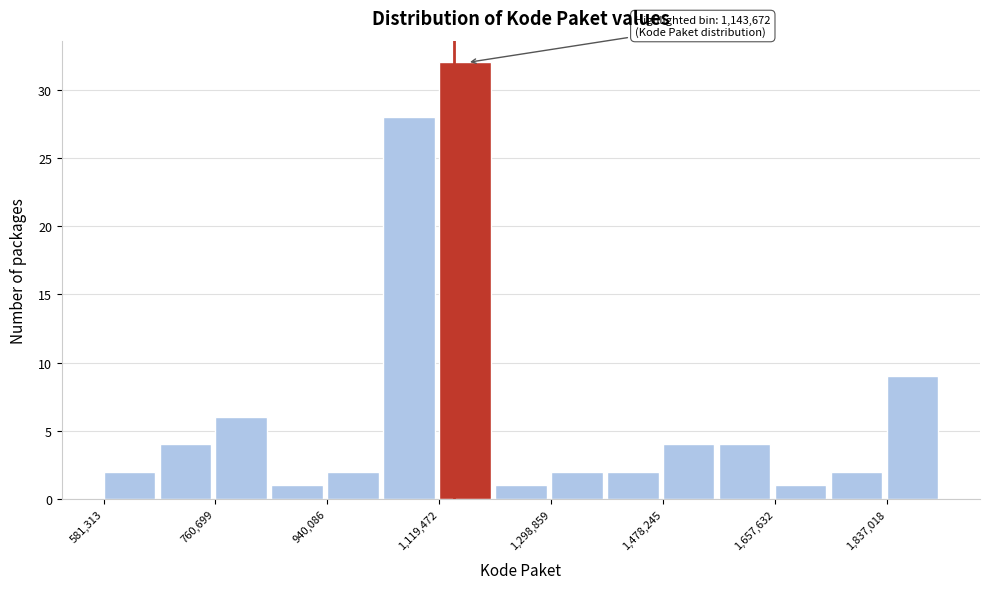

Over which range of the x-axis is the bar tallest?

1120000 to 1200000